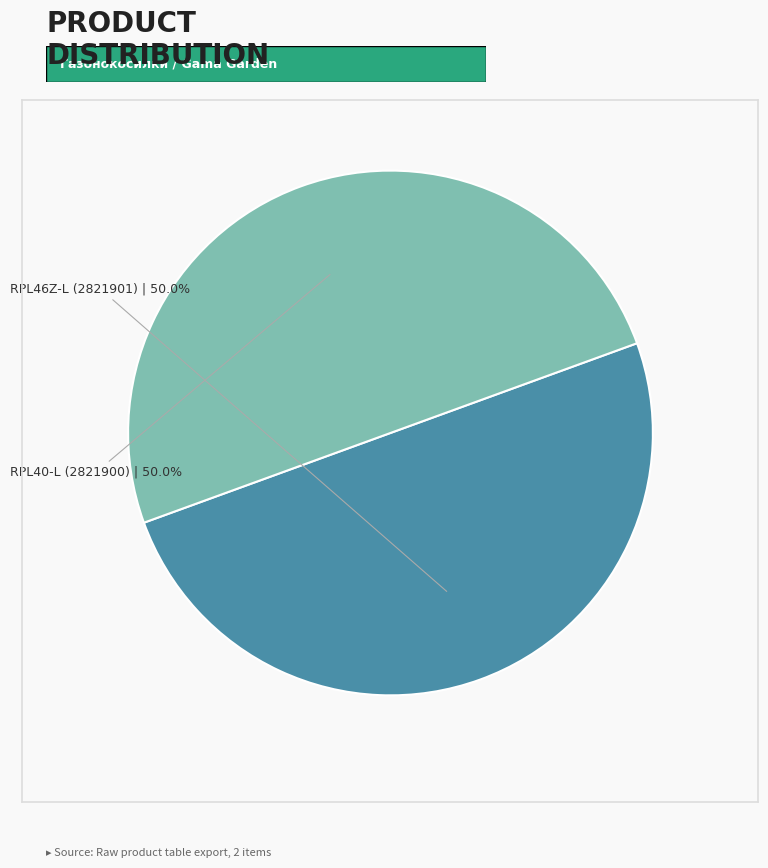

Do RPL46Z-L (2821901) and RPL40-L (2821900) together represent more than half of the pie?

Yes